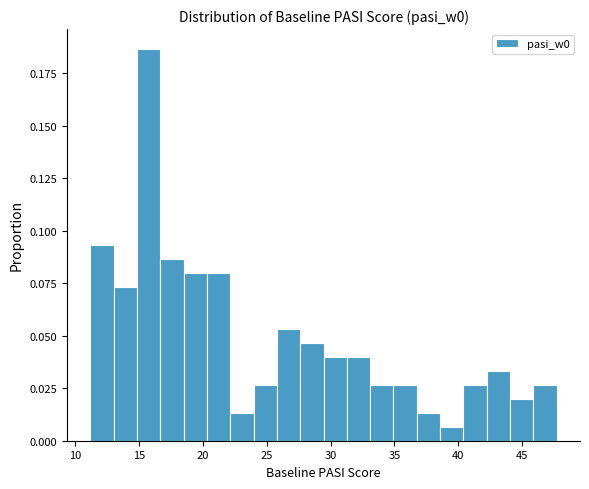

Read against the x-axis, roughly where is the centre of the tallest bar?

16.0